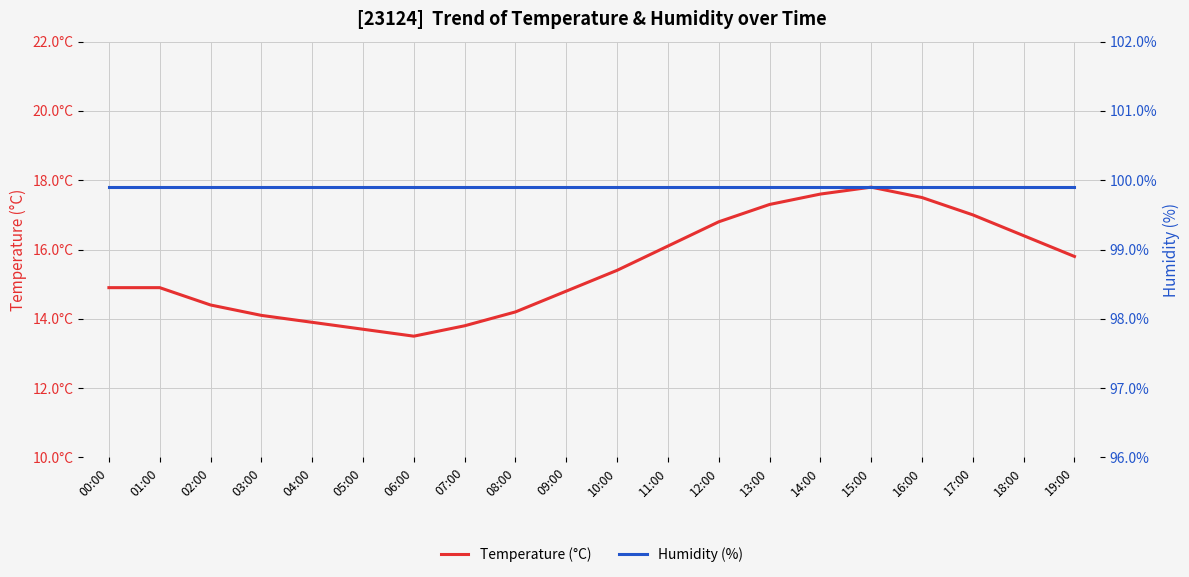

Is the value of Temperature (°C) at 17:00 greater than the value of Humidity (%) at 03:00?

No